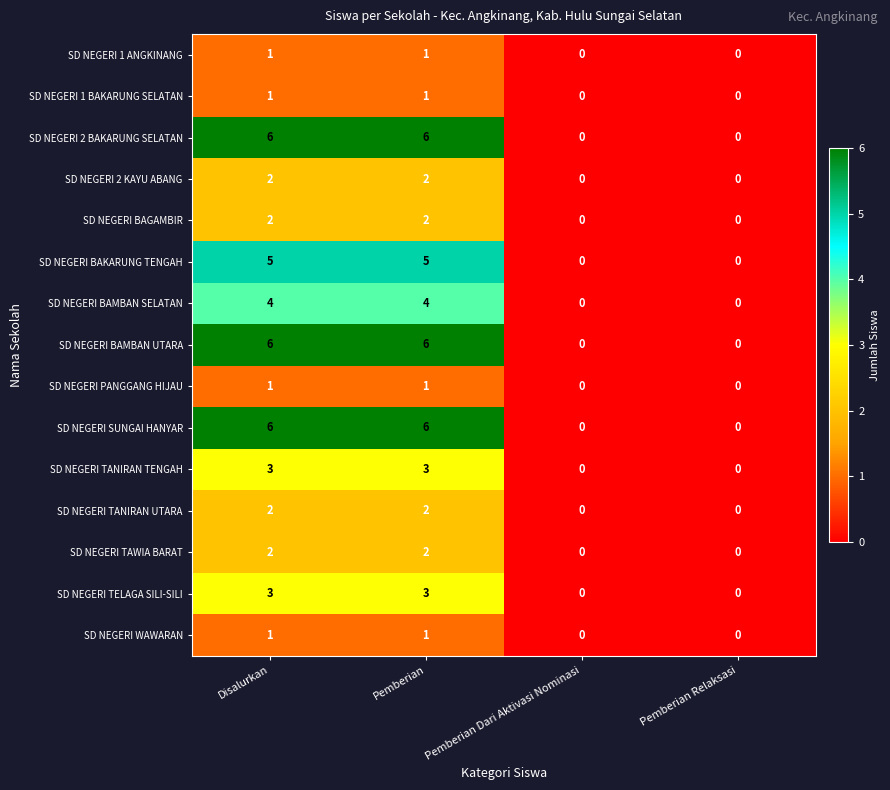

The SD NEGERI SUNGAI HANYAR series shows -3 at Pemberian Dari Aktivasi Nominasi. True or false?

False